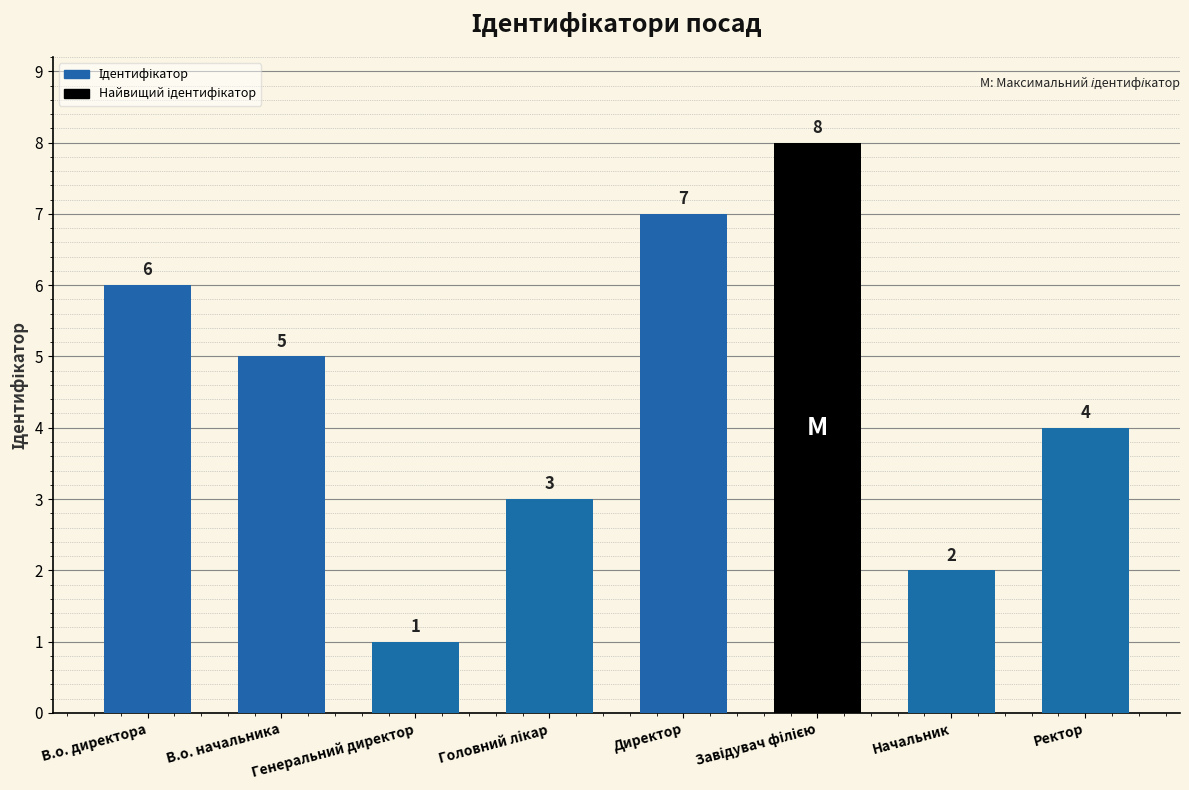

Approximately how many times larger is the value at Ректор compared to В.о. директора?

0.7